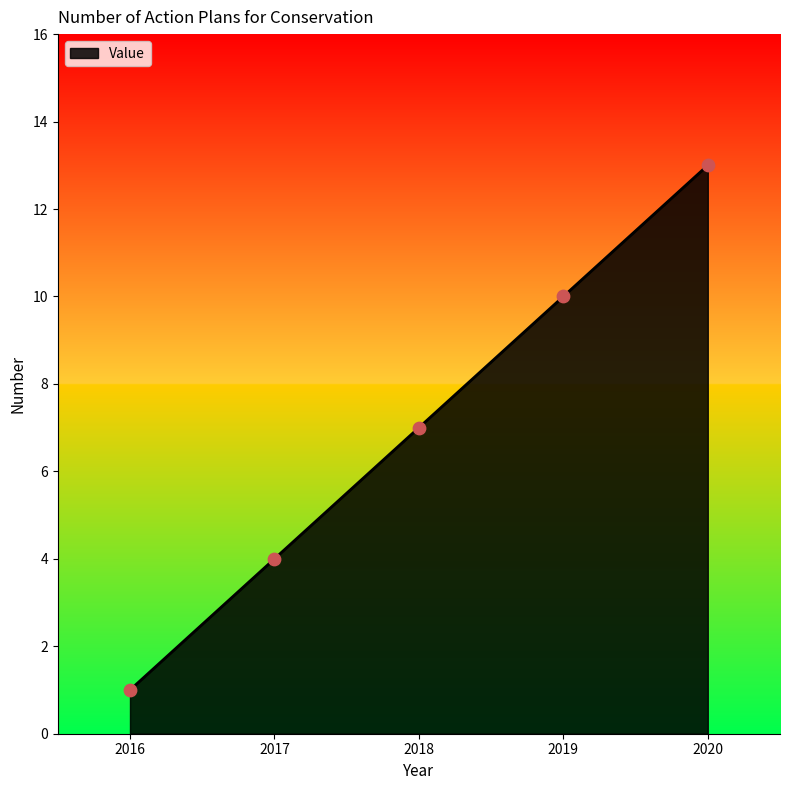

What is the change in value from 2016 to 2018?

+6